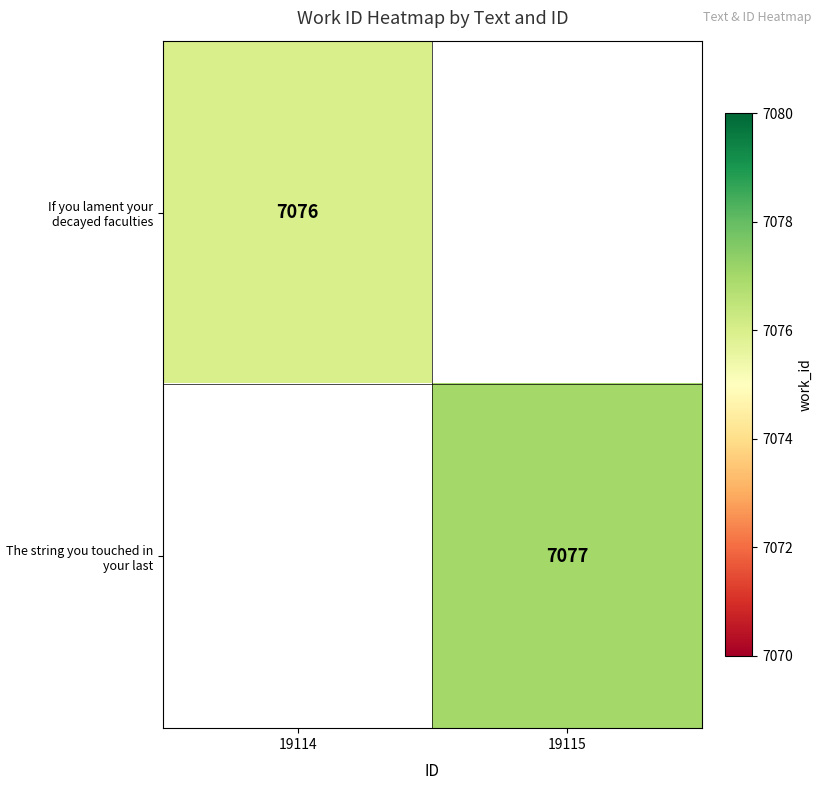

Count the number of categories in the chart.

2